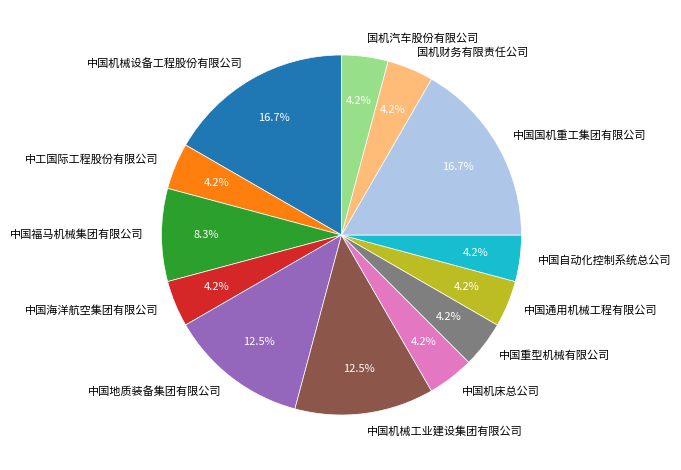

What percentage is NOT represented by 国机汽车股份有限公司?

95.8%